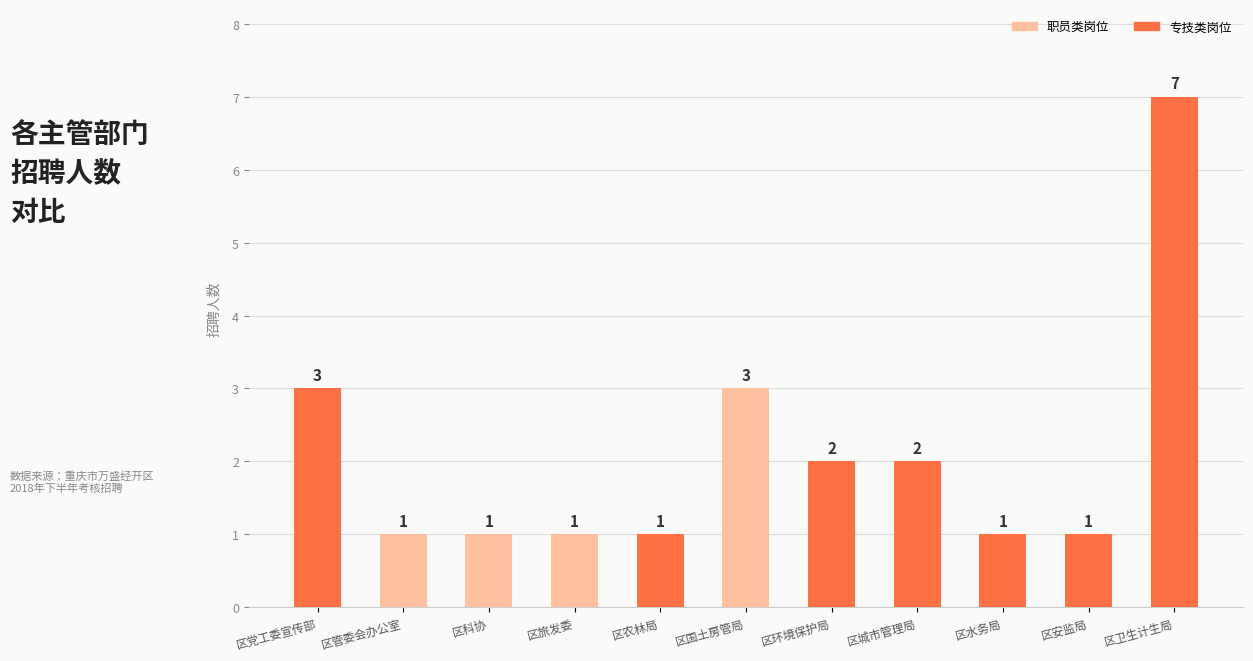

Between 区国土房管局 and 区管委会办公室, which is larger?

区国土房管局